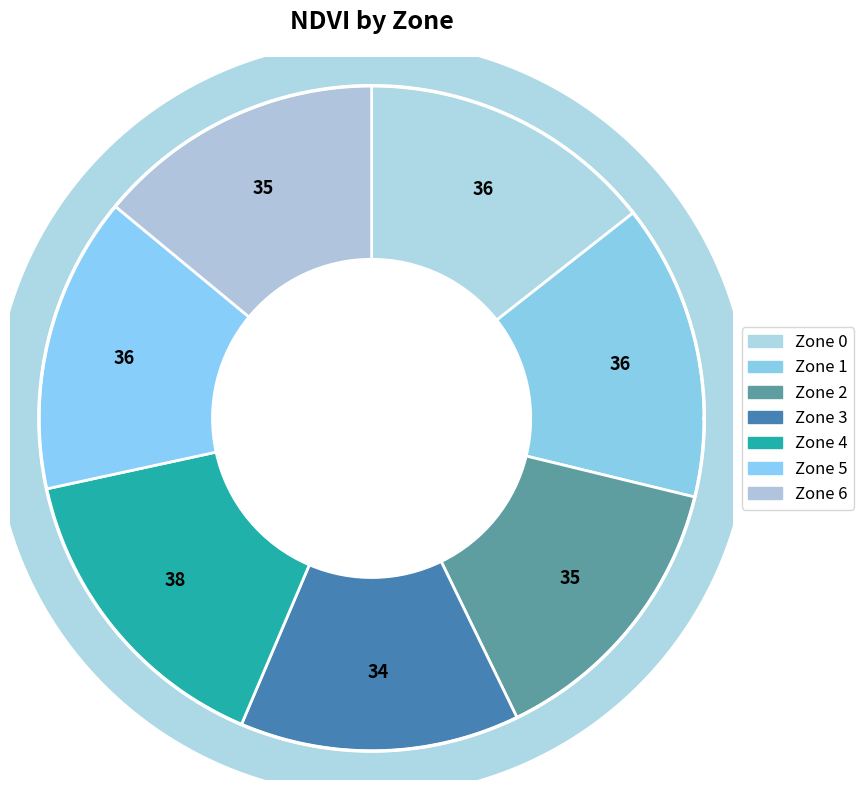

Rank the categories by value from highest to lowest.

4, 0, 1, 5, 2, 6, 3